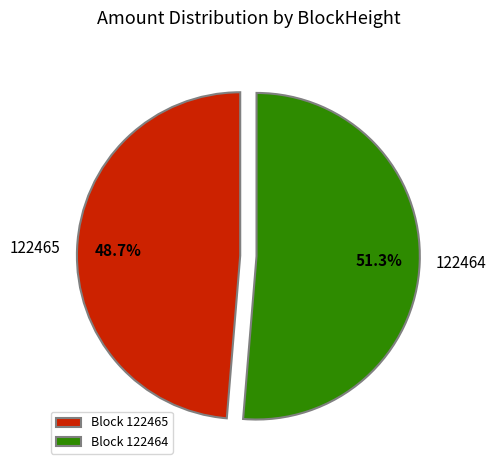

Count the number of slices in the pie.

2